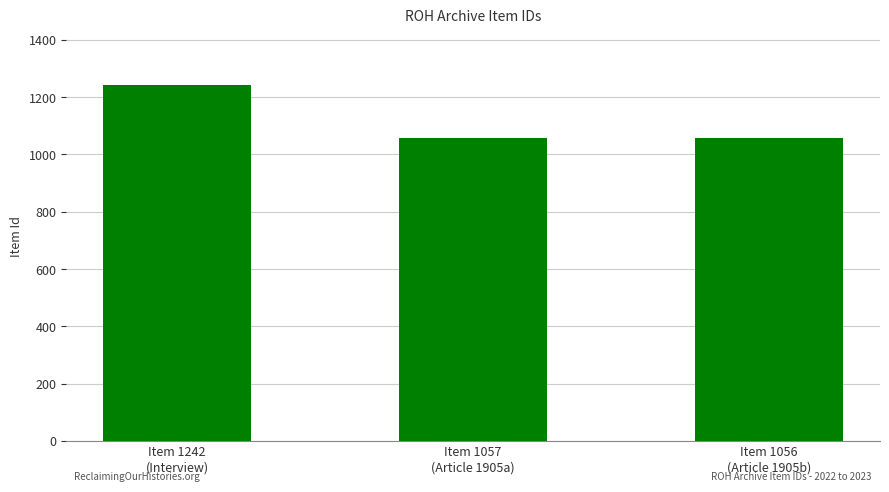

What is the smallest value displayed?

1056